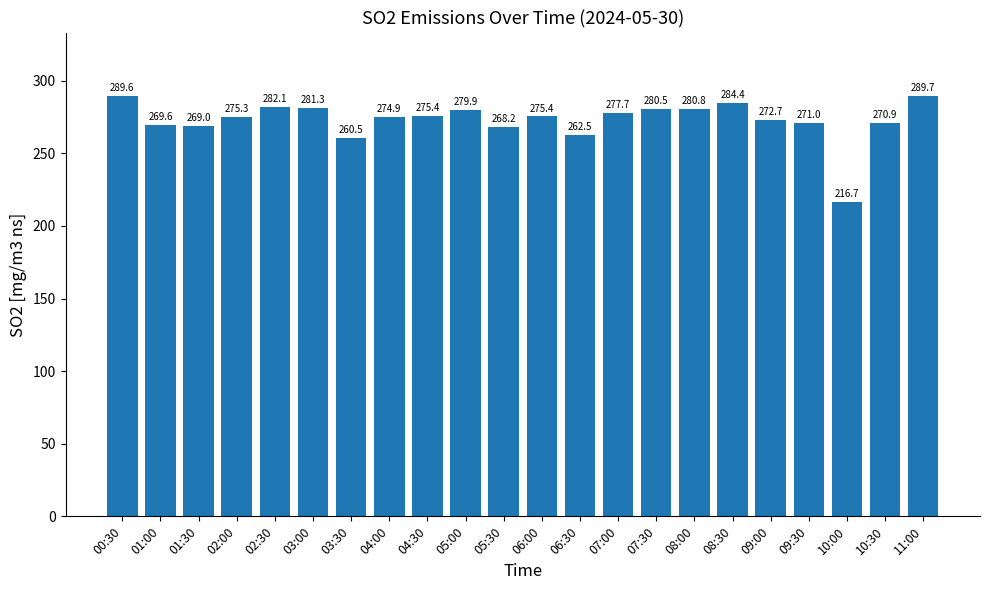

What is the maximum value shown in the chart?

289.7